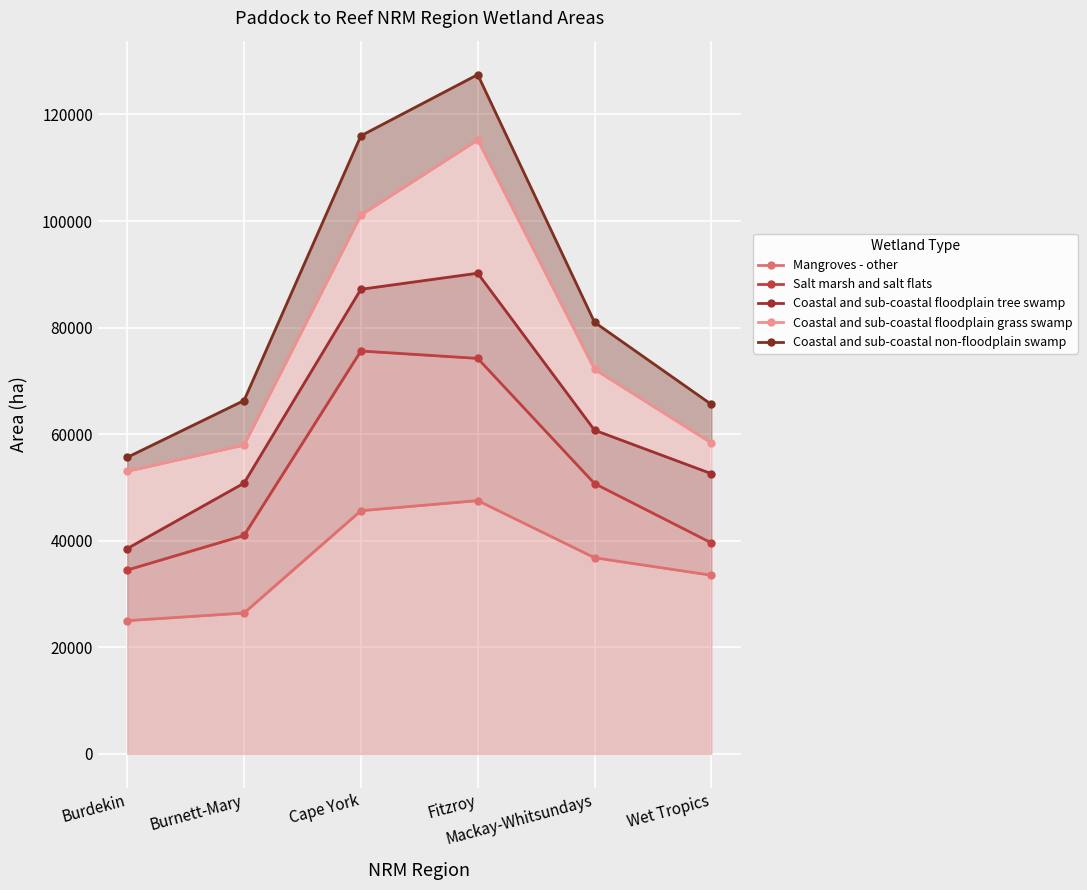

What position from the left is Mackay-Whitsundays?

5